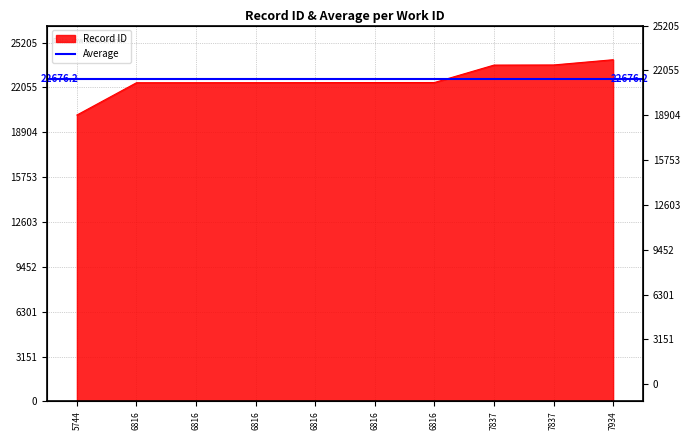

What is the change in value from 6816 to 7837?

+1239